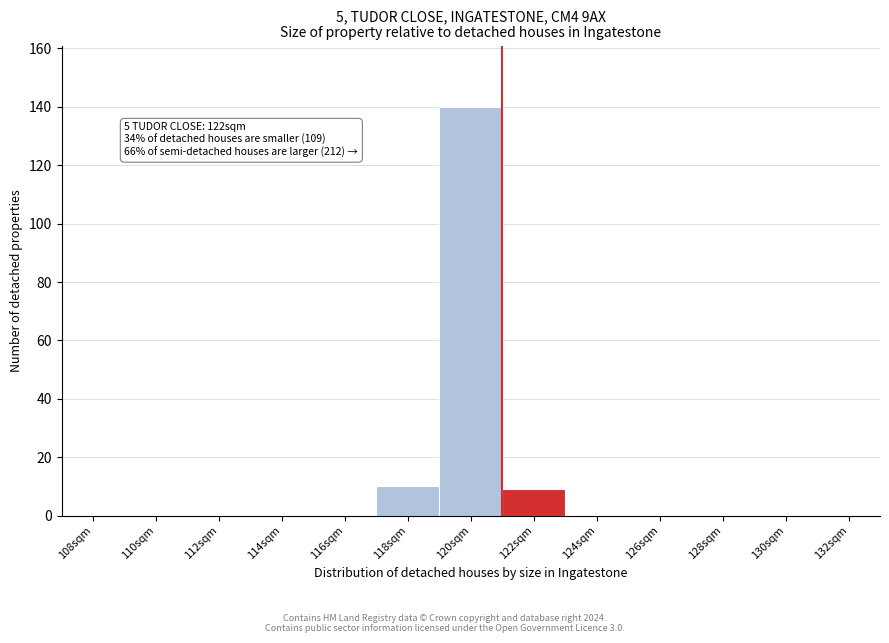

Reading left to right, transcribe all the data shown in this chart.

108sqm=0	110sqm=0	112sqm=0	114sqm=0	116sqm=0	118sqm=10	120sqm=140	122sqm=9	124sqm=0	126sqm=0	128sqm=0	130sqm=0	132sqm=0